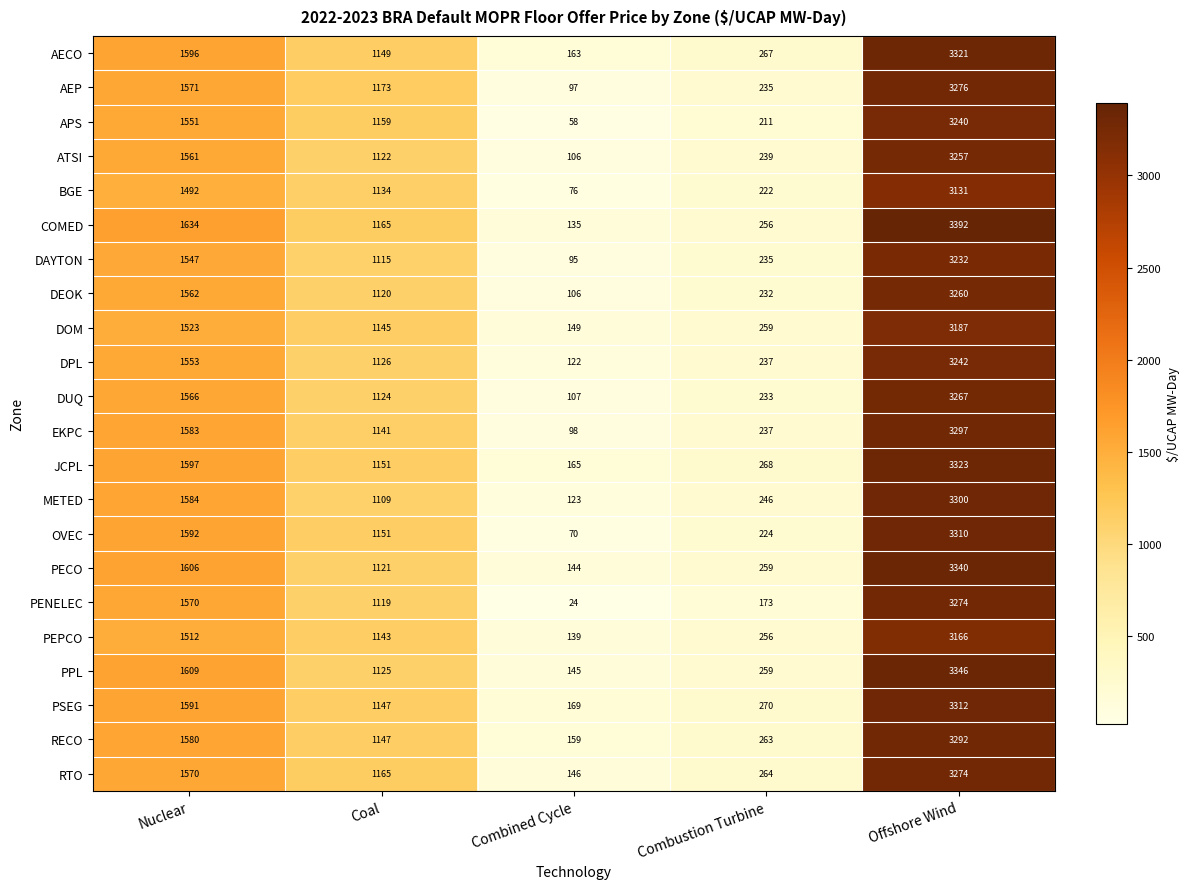

Rank the categories by PECO value from lowest to highest.

Combined Cycle, Combustion Turbine, Coal, Nuclear, Offshore Wind